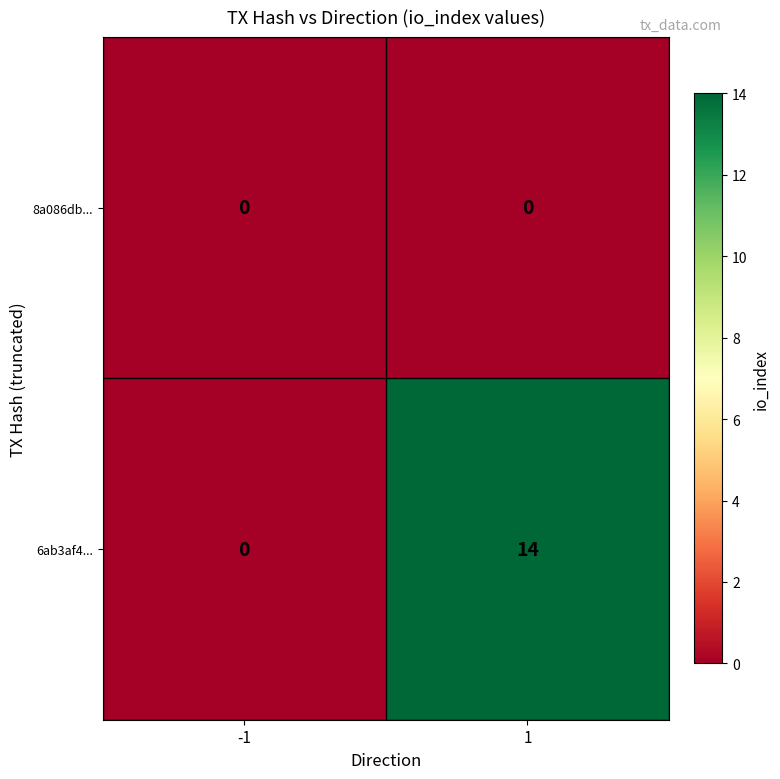

What is the approximate value of 6ab3af4... at 1, to the nearest 10?

10